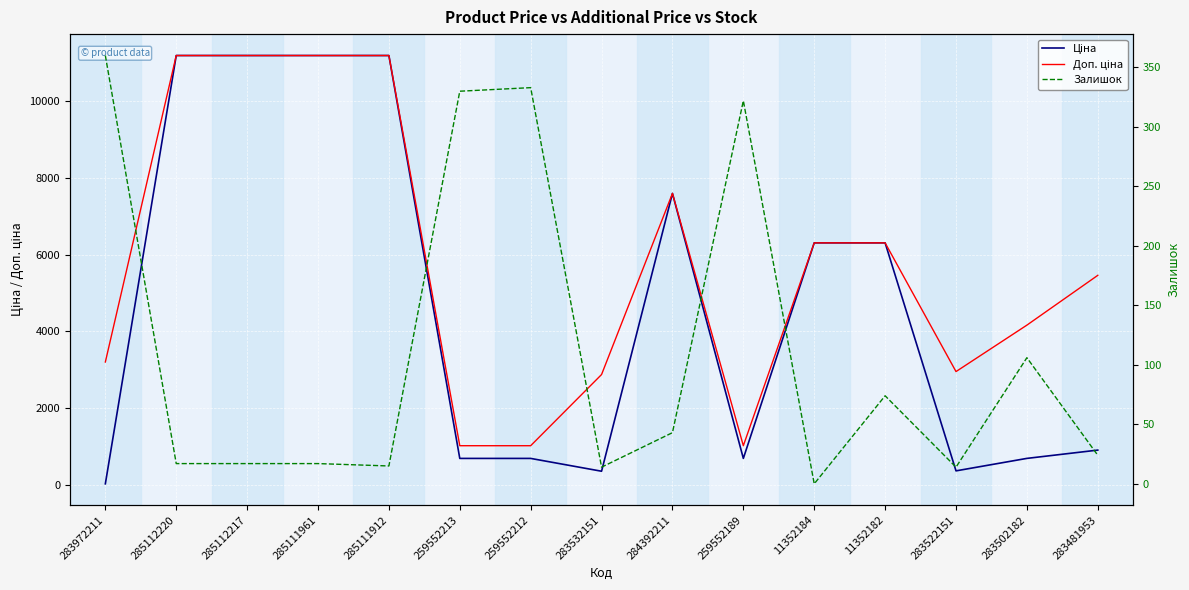

How many categories are shown in the chart?

15